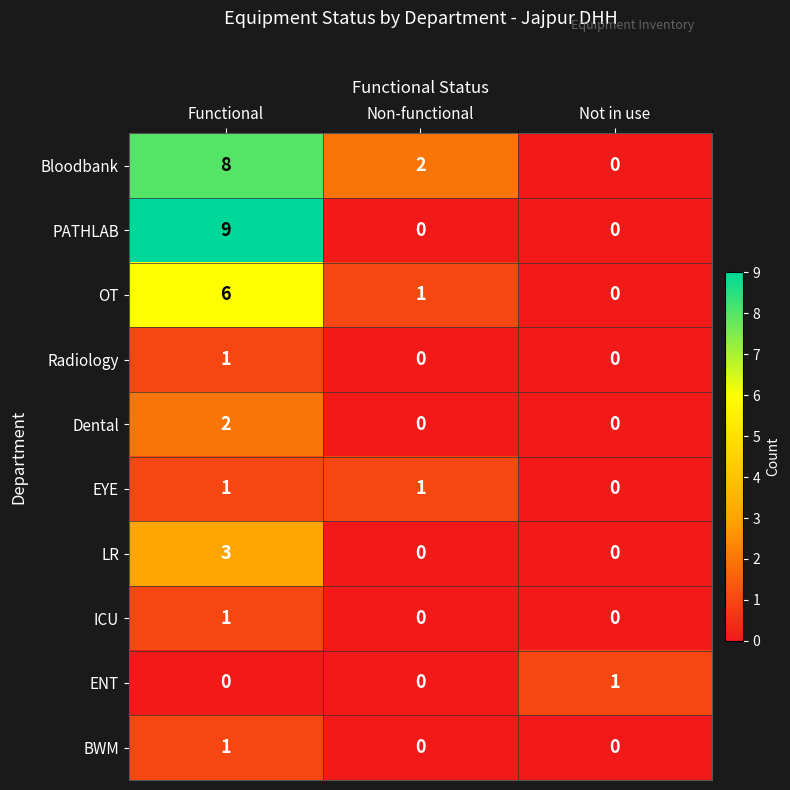

True or false: Dental has a value of 3 at Functional.

False